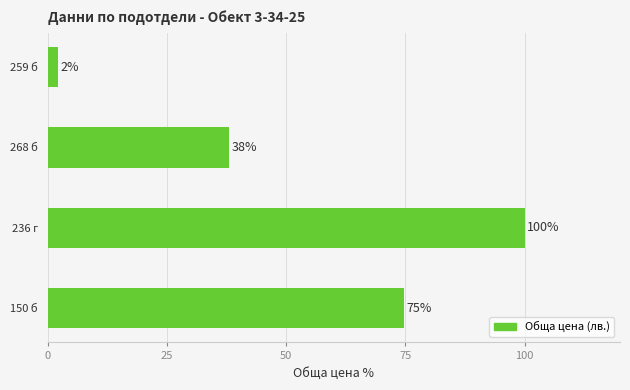

What is the sum of all values?

215.1